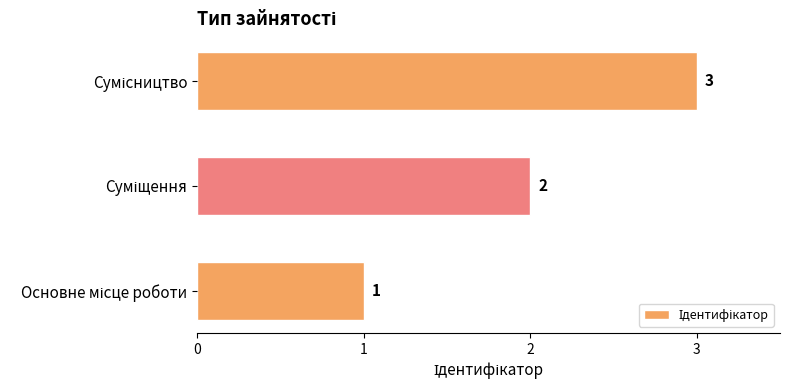

What is the sum of all values?

6